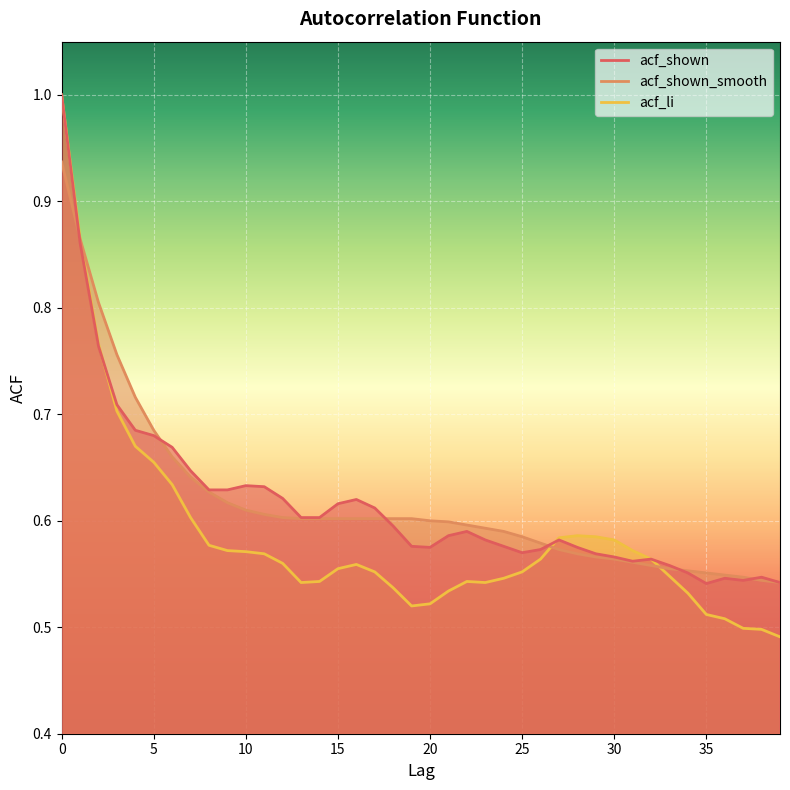

Reading left to right, extract all data points from this chart.

acf_shown: 0=1.0	1=0.9	2=0.8	3=0.7	4=0.7	5=0.7	6=0.7	7=0.6	8=0.6	9=0.6	10=0.6	11=0.6	12=0.6	13=0.6	14=0.6	15=0.6	16=0.6	17=0.6	18=0.6	19=0.6	20=0.6	21=0.6	22=0.6	23=0.6	24=0.6	25=0.6	26=0.6	27=0.6	28=0.6	29=0.6	30=0.6	31=0.6	32=0.6	33=0.6	34=0.6	35=0.5	36=0.5	37=0.5	38=0.5	39=0.5
acf_shown_smooth: 0=0.9	1=0.9	2=0.8	3=0.8	4=0.7	5=0.7	6=0.7	7=0.6	8=0.6	9=0.6	10=0.6	11=0.6	12=0.6	13=0.6	14=0.6	15=0.6	16=0.6	17=0.6	18=0.6	19=0.6	20=0.6	21=0.6	22=0.6	23=0.6	24=0.6	25=0.6	26=0.6	27=0.6	28=0.6	29=0.6	30=0.6	31=0.6	32=0.6	33=0.6	34=0.6	35=0.6	36=0.5	37=0.5	38=0.5	39=0.5
acf_li: 0=1.0	1=0.9	2=0.8	3=0.7	4=0.7	5=0.7	6=0.6	7=0.6	8=0.6	9=0.6	10=0.6	11=0.6	12=0.6	13=0.5	14=0.5	15=0.6	16=0.6	17=0.6	18=0.5	19=0.5	20=0.5	21=0.5	22=0.5	23=0.5	24=0.5	25=0.6	26=0.6	27=0.6	28=0.6	29=0.6	30=0.6	31=0.6	32=0.6	33=0.5	34=0.5	35=0.5	36=0.5	37=0.5	38=0.5	39=0.5